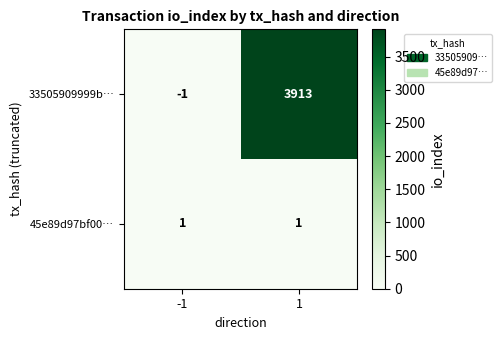

What is the spread (max minus min) of values at 1?

3912